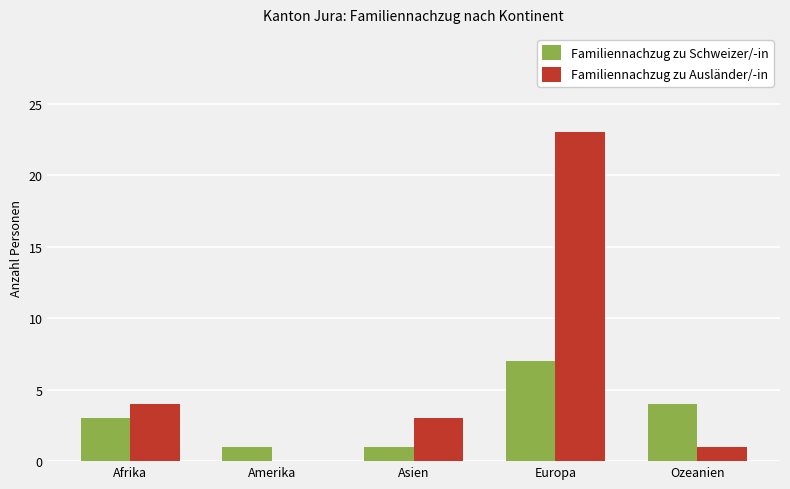

Is it true that Familiennachzug zu Ausländer/-in equals 2 at Asien?

False